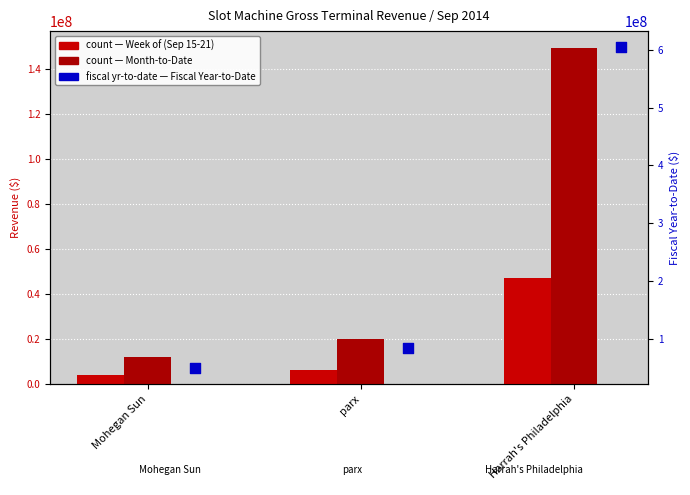

What are all the series names shown in the legend?

Week of (Sep 15-21), Month-to-Date, Fiscal Year-to-Date